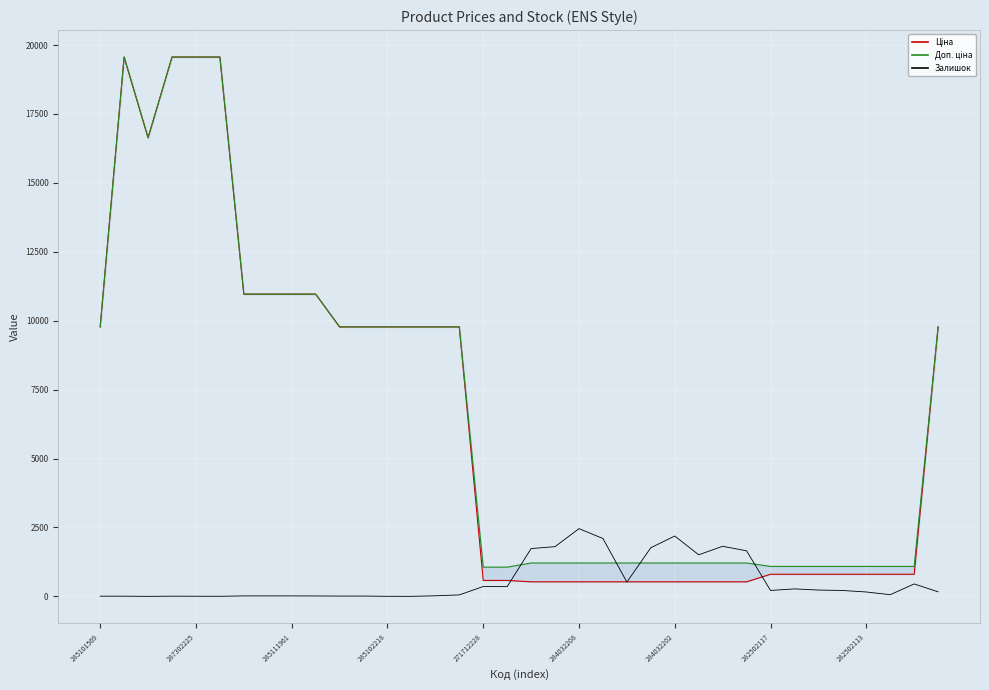

True or false: Залишок has a value of 241.6 at 35.

False